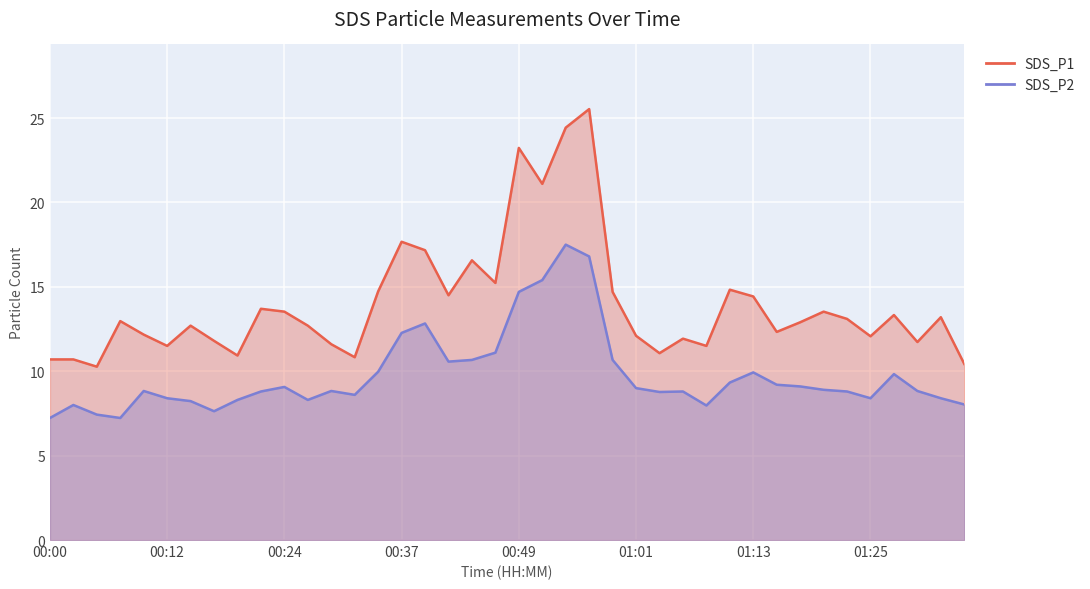

Reading left to right, list all the values displayed in this chart.

SDS_P1: 10.7	10.7	10.3	13.0	12.2	11.5	12.7	11.8	10.9	13.7	13.5	12.7	11.6	10.8	14.7	17.7	17.2	14.5	16.6	15.2	23.2	21.1	24.4	25.5	14.7	12.1	11.1	11.9	11.5	14.8	14.4	12.3	12.9	13.5	13.1	12.1	13.3	11.7	13.2	10.4
SDS_P2: 7.2	8.0	7.4	7.2	8.8	8.4	8.2	7.6	8.3	8.8	9.1	8.3	8.8	8.6	10.0	12.3	12.8	10.6	10.7	11.1	14.7	15.4	17.5	16.8	10.7	9.0	8.8	8.8	8.0	9.3	9.9	9.2	9.1	8.9	8.8	8.4	9.8	8.8	8.4	8.0